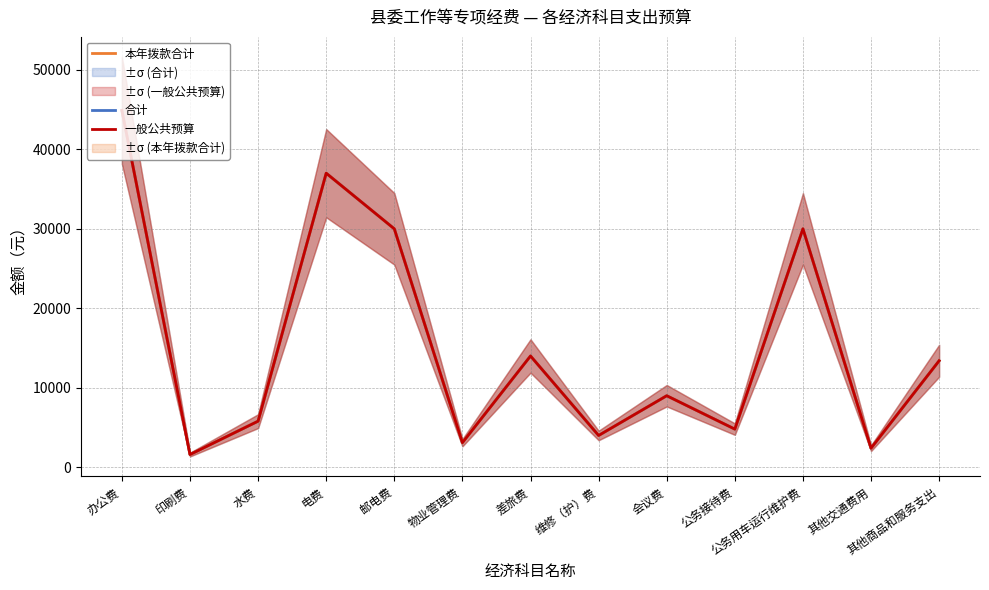

Reading left to right, what are all the values shown in this chart?

合计: 44902	1602	5800	37000	30000	3096	14000	4000	9000	4800	30000	2400	13400
本年拨款合计: 44902	1602	5800	37000	30000	3096	14000	4000	9000	4800	30000	2400	13400
一般公共预算: 44902	1602	5800	37000	30000	3096	14000	4000	9000	4800	30000	2400	13400